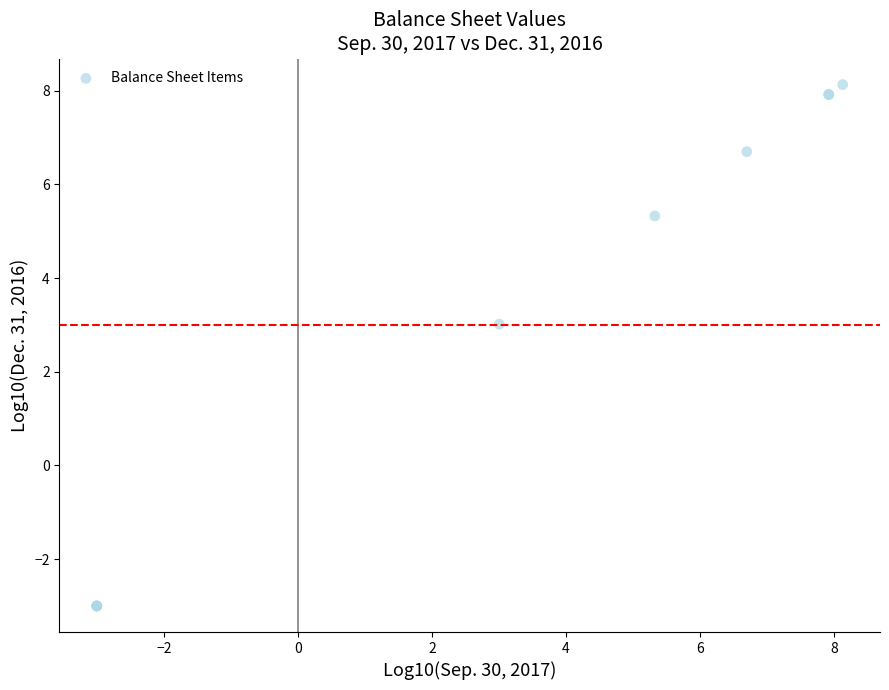

What Y value in the scatter plot is closest to 2?

3.0